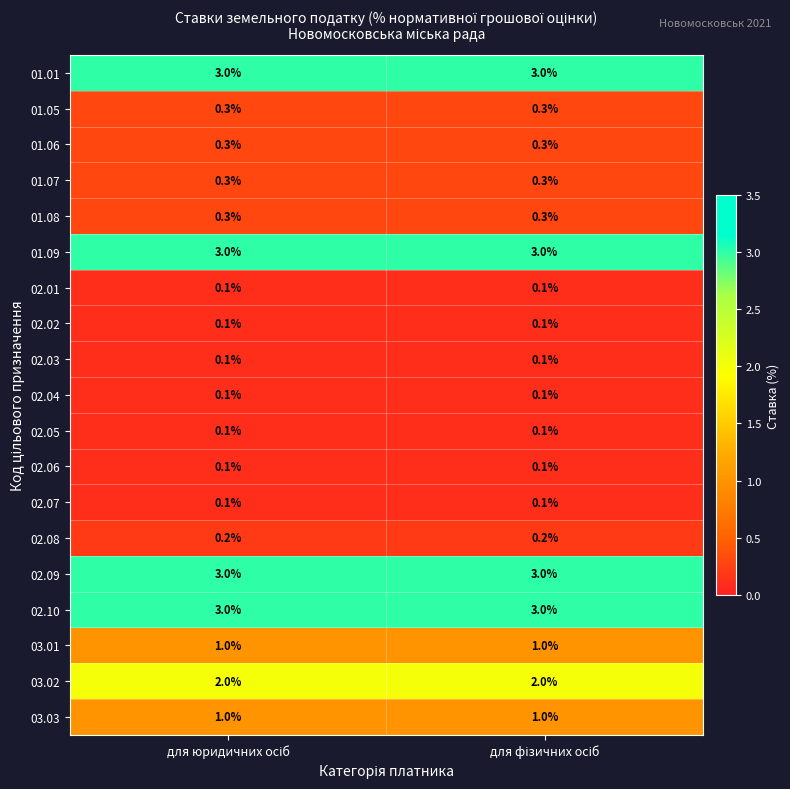

What is the sum of all 01.06 values?

0.6